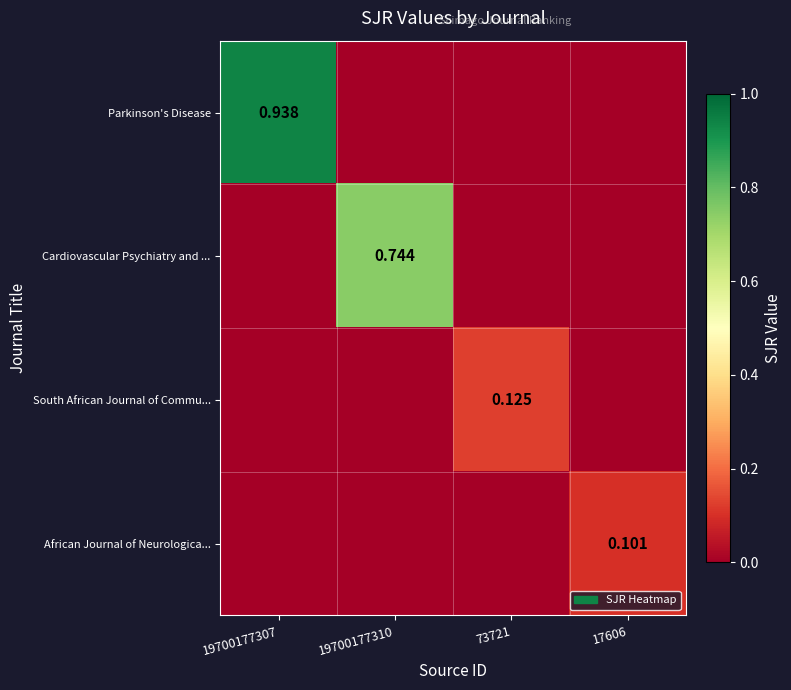

List the series in order of their peak value, lowest first.

African Journal of Neurologica..., South African Journal of Commu..., Cardiovascular Psychiatry and ..., Parkinson's Disease